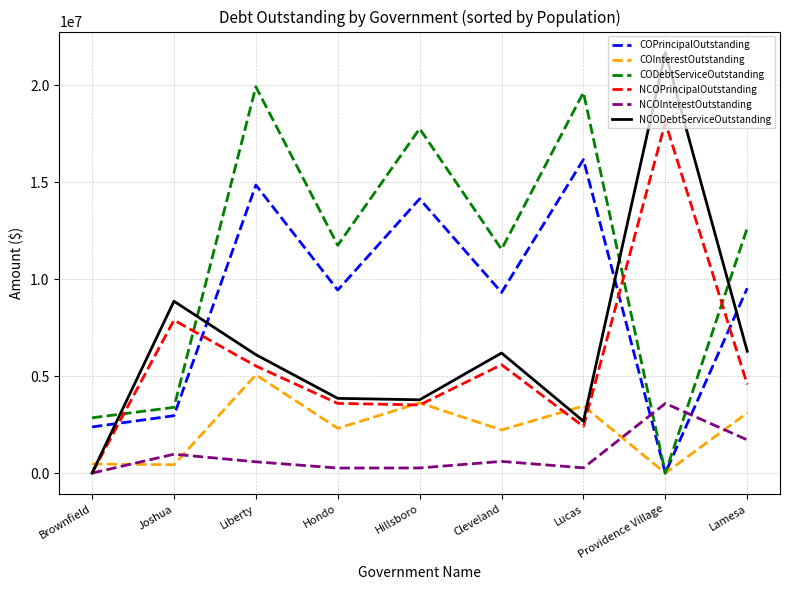

After their last crossing, which series has the higher values: NCOInterestOutstanding or COInterestOutstanding?

COInterestOutstanding